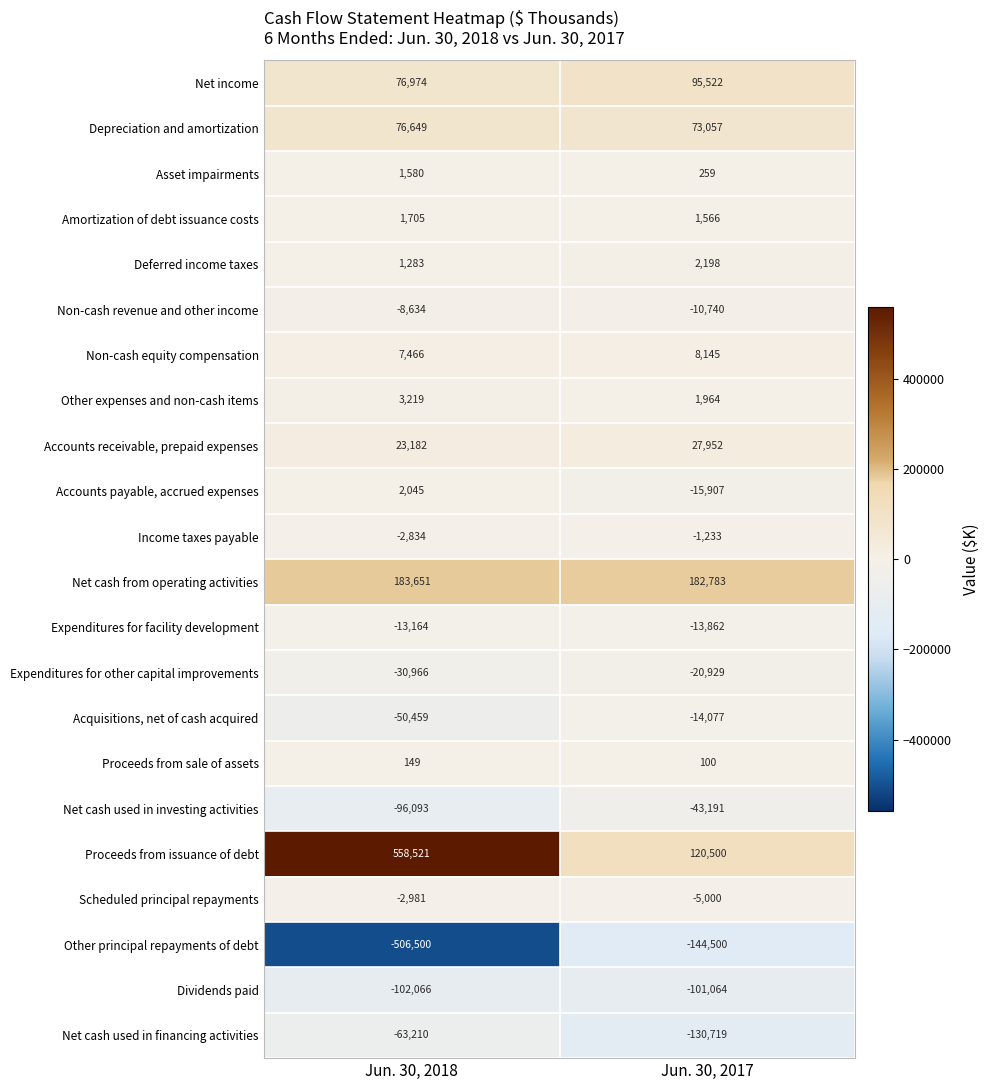

How many series are shown in this chart?

22